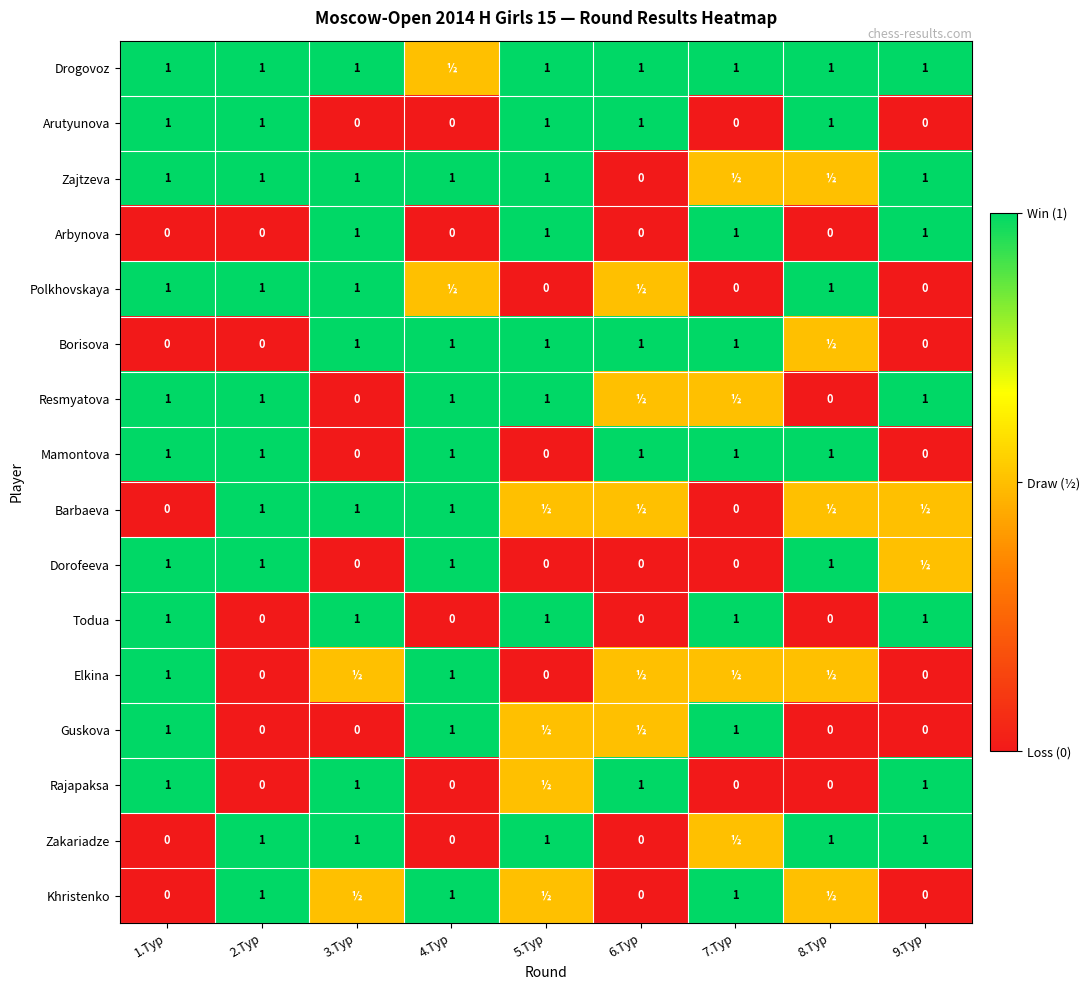

What is the spread (max minus min) of values at 6.Тур?

1.0